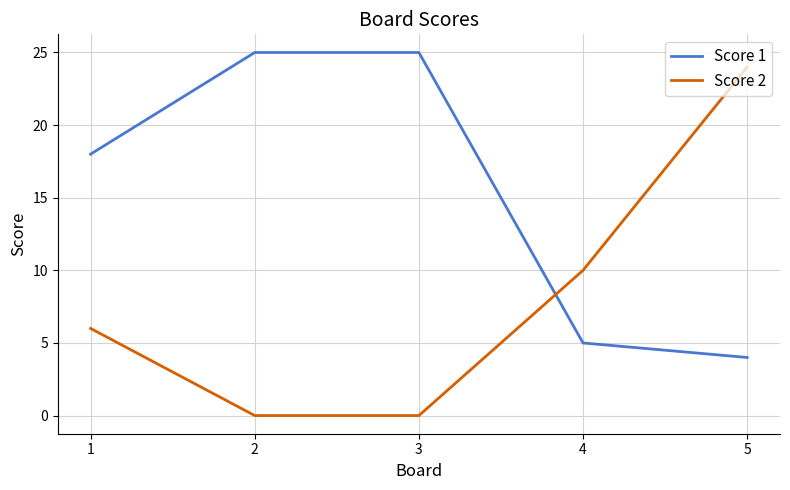

What is the spread (max minus min) of values at 4?

5